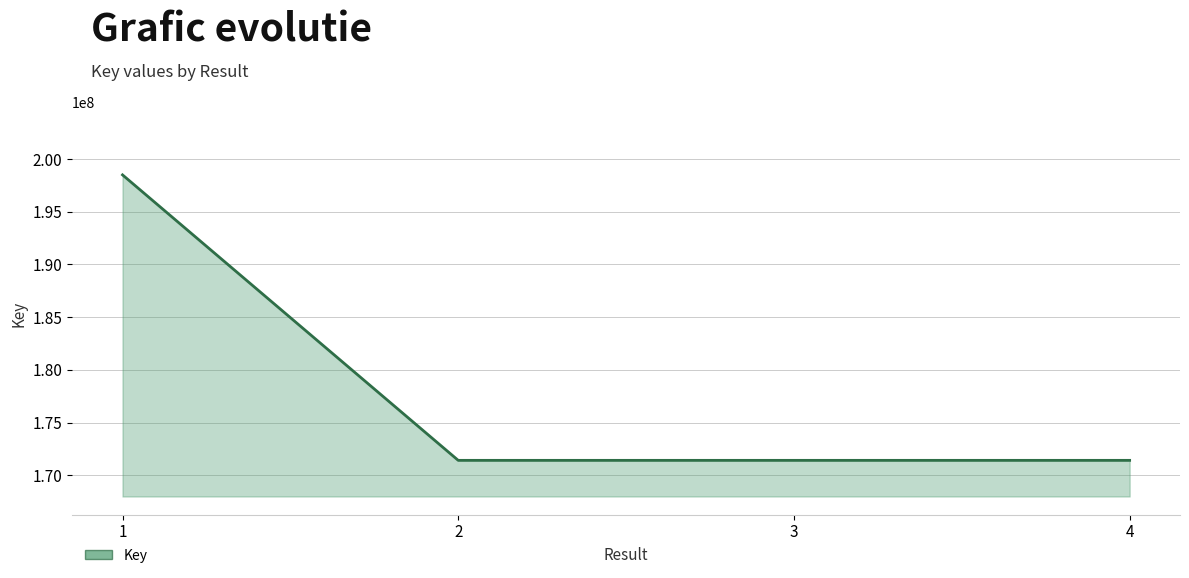

Where does the data first go above 171421985?

1